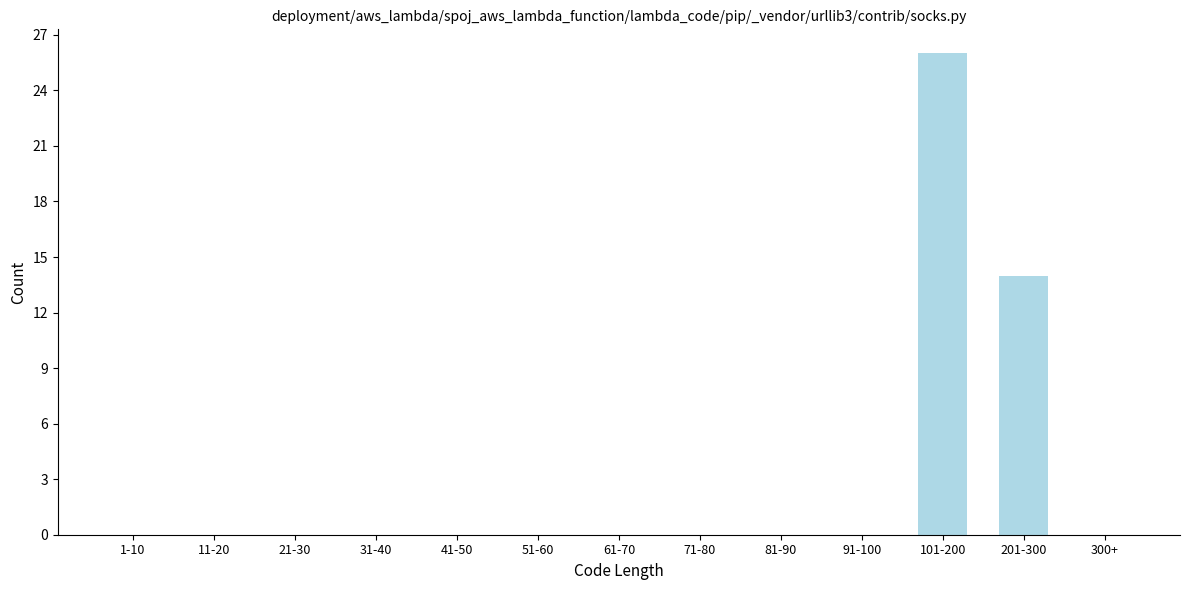

Reading left to right, transcribe all the data shown in this chart.

1-10=0	11-20=0	21-30=0	31-40=0	41-50=0	51-60=0	61-70=0	71-80=0	81-90=0	91-100=0	101-200=26	201-300=14	300+=0